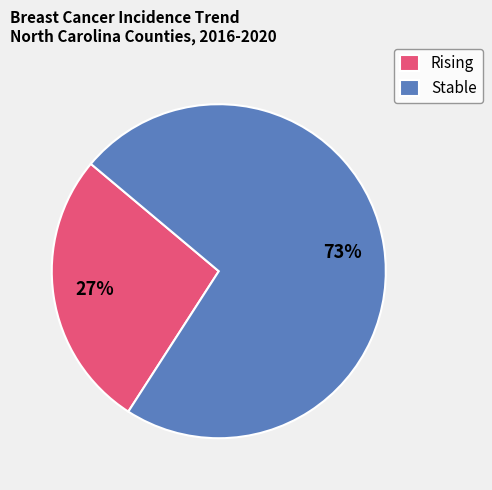

To the nearest percent, what is the difference between the Stable and Rising slice percentages?

46%